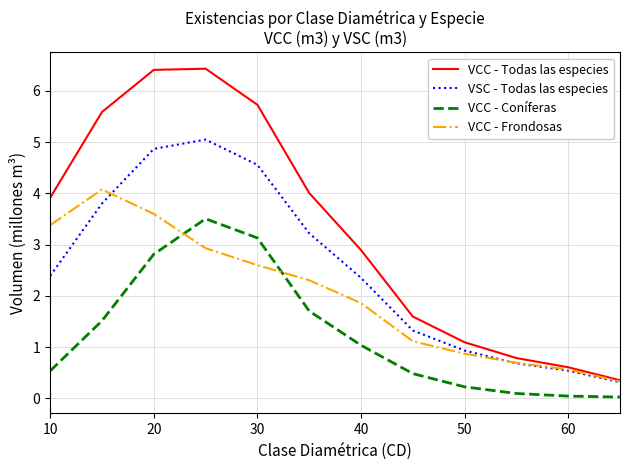

What is the greatest value displayed?

6.4